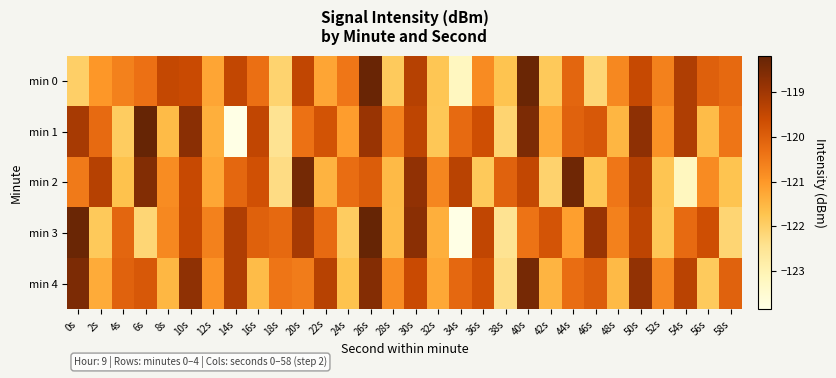

Which series has the widest spread of values?

min 3